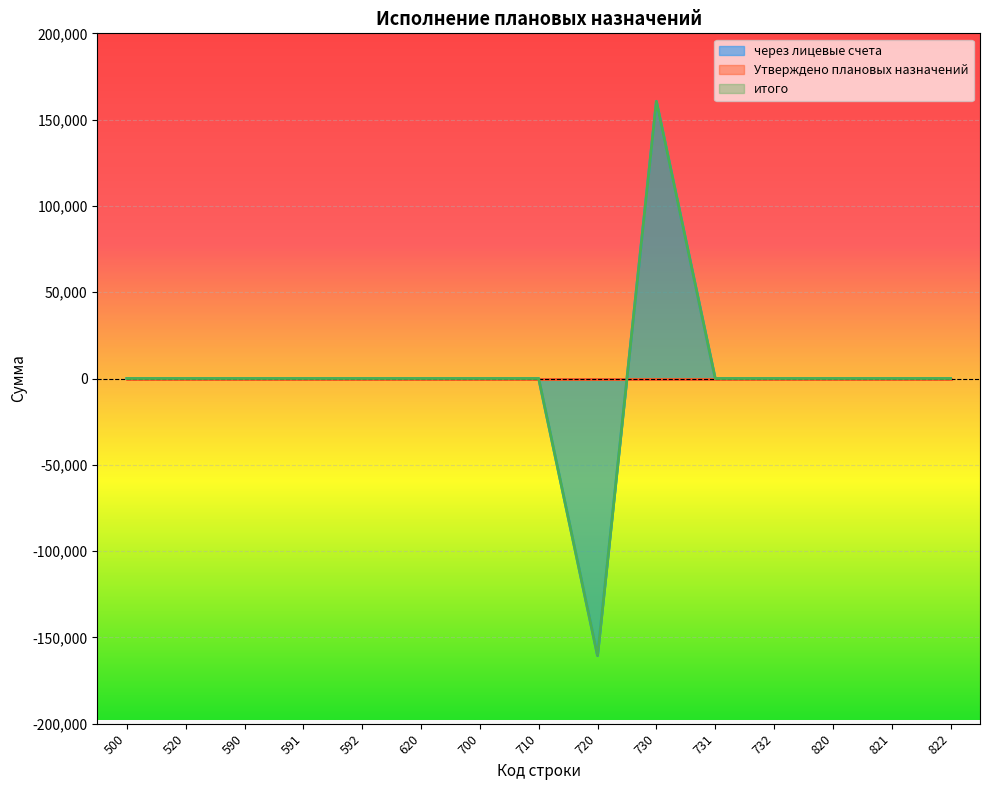

What is the minimum value shown in the chart?

-160612.5